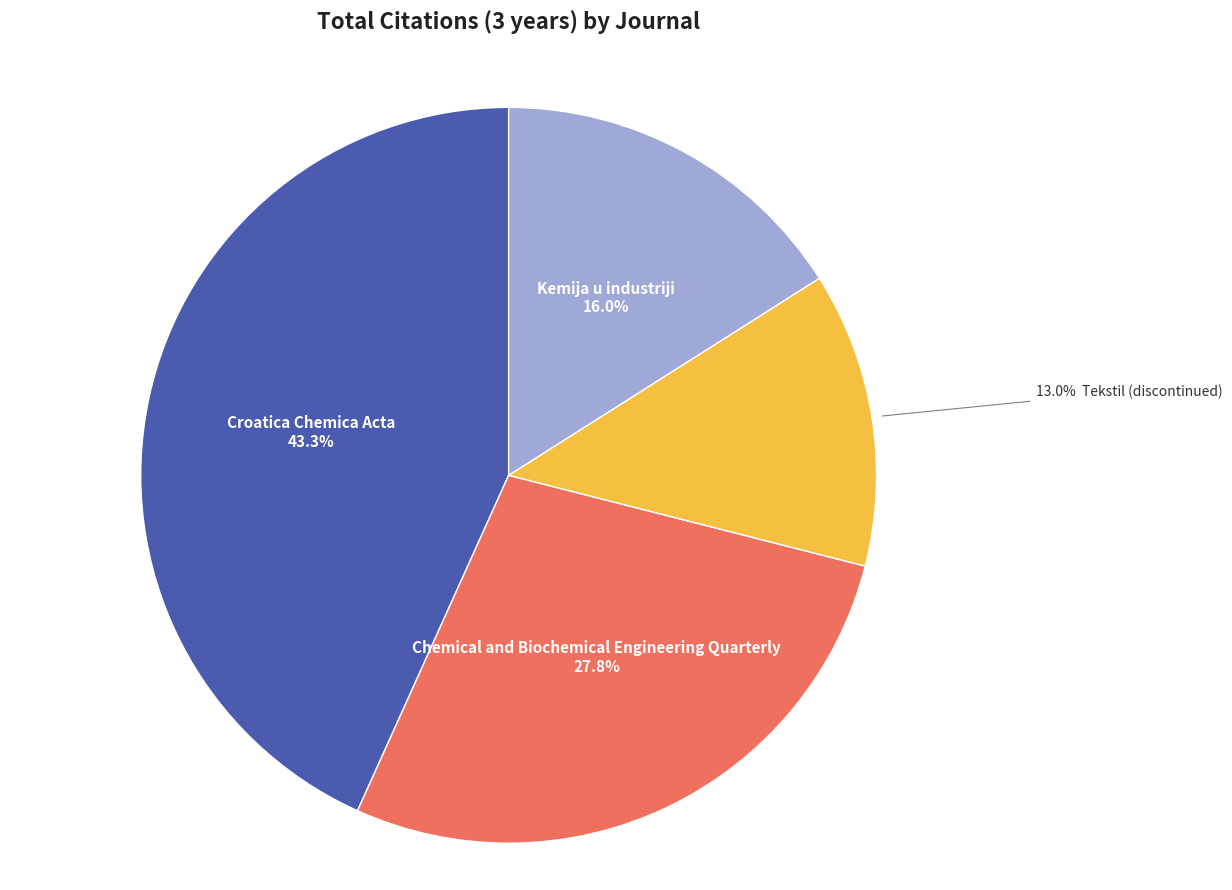

To the nearest percent, what is the difference between the largest and smallest slice percentages?

30%